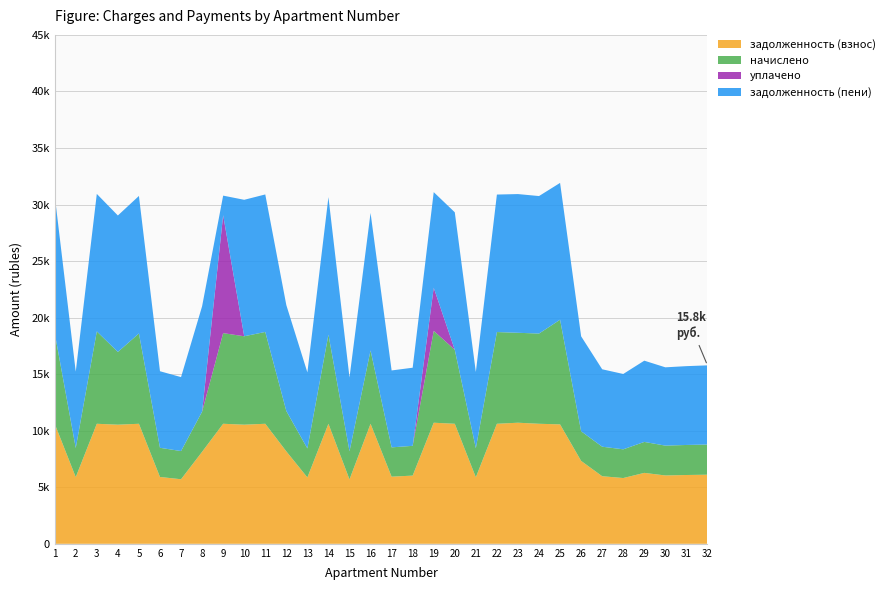

Reading left to right, transcribe all the data shown in this chart.

задолженность (взнос): 1=10613.6	2=5896.4	3=10613.6	4=10533.2	5=10613.6	6=5909.9	7=5708.8	8=8134.4	9=10613.6	10=10533.2	11=10613.6	12=8174.6	13=5869.6	14=10613.6	15=5695.4	16=10613.6	17=5936.6	18=6030.4	19=10707.4	20=10613.6	21=5883.0	22=10613.6	23=10707.4	24=10613.6	25=10560.0	26=7330.4	27=5976.8	28=5816.0	29=6271.7	30=6043.9	31=6084.1	32=6110.9
начислено: 1=8044.1	2=2574.0	3=8167.6	4=6431.8	5=7987.1	6=2579.8	7=2492.1	8=3550.9	9=8015.6	10=7818.9	11=8120.0	12=3568.5	13=2562.3	14=7882.5	15=2486.2	16=6485.9	17=2591.6	18=2632.5	19=8123.0	20=6542.9	21=2568.2	22=8110.6	23=7952.0	24=7977.5	25=9255.8	26=2620.4	27=2609.1	28=2538.9	29=2737.8	30=2638.3	31=2655.9	32=2667.6
уплачено: 1=0.0	2=0.0	3=0.0	4=0.0	5=0.0	6=0.0	7=0.0	8=0.0	9=10424.0	10=0.0	11=0.0	12=0.0	13=0.0	14=0.0	15=0.0	16=0.0	17=0.0	18=0.0	19=3809.5	20=0.0	21=0.0	22=0.0	23=0.0	24=0.0	25=0.0	26=0.0	27=0.0	28=0.0	29=0.0	30=0.0	31=0.0	32=0.0
задолженность (пени): 1=12158.0	2=6754.4	3=12158.0	4=12065.9	5=12158.0	6=6769.8	7=6539.5	8=9318.1	9=1734.0	10=12065.9	11=12158.0	12=9364.1	13=6723.8	14=12158.0	15=6524.2	16=12158.0	17=6800.5	18=6907.9	19=8455.9	20=12158.0	21=6739.1	22=12158.0	23=12265.4	24=12158.0	25=12096.6	26=8397.0	27=6846.5	28=6662.3	29=7184.3	30=6923.3	31=6969.4	32=7000.1